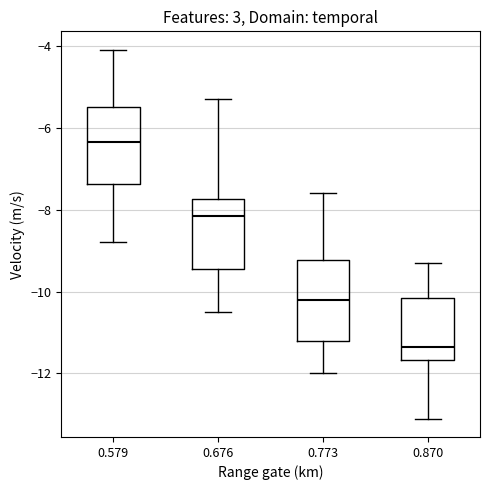

Reading left to right, transcribe this box plot: for each box, give where its median line is, the range the box spans, and where its two whiskers end, as read against the y-axis. The values are not printed on the chart, so give them approximately, as read against the axis.

0.579: median -6.4, box -7.4 to -5.4, whiskers -8.8 to -4.0
0.676: median -8.2, box -9.4 to -7.8, whiskers -10.4 to -5.2
0.773: median -10.2, box -11.2 to -9.2, whiskers -12.0 to -7.6
0.870: median -11.4, box -11.6 to -10.2, whiskers -13.0 to -9.2